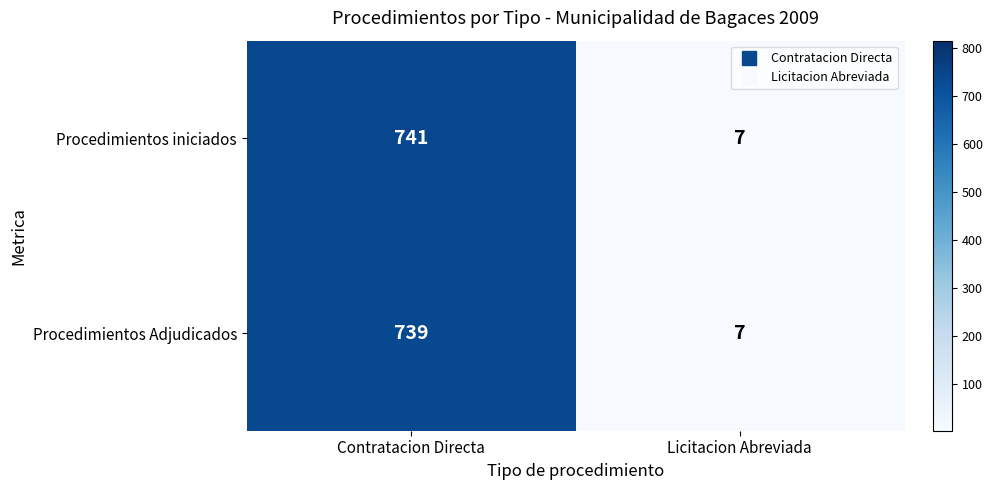

At which category is the sum across all series the highest?

Contratacion Directa